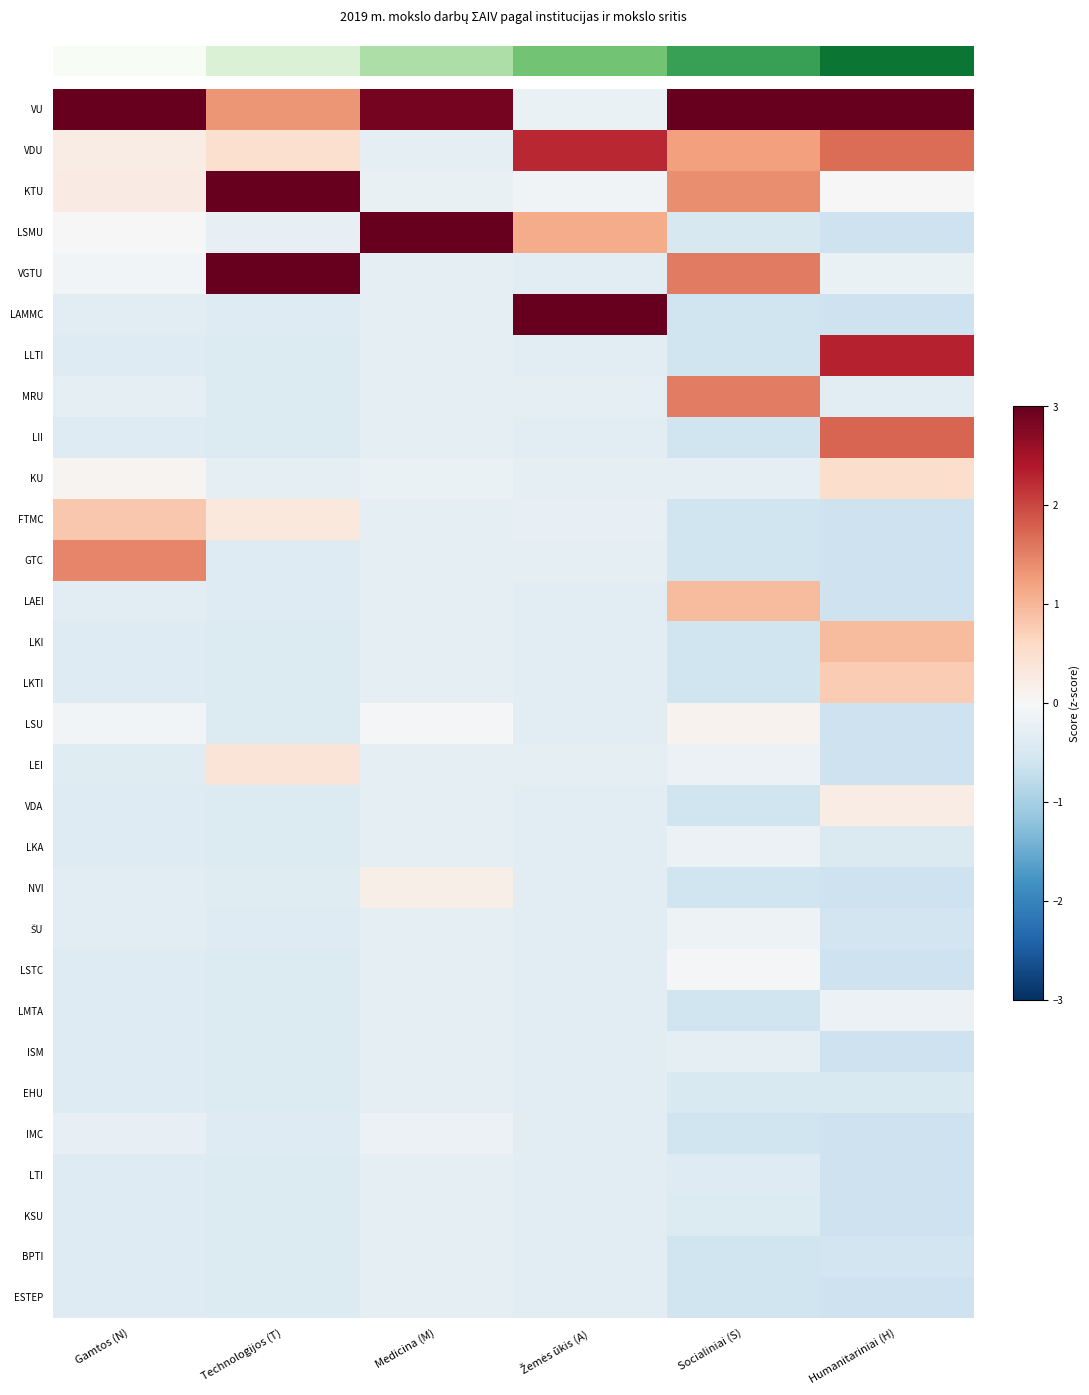

How many data points does each series have?

6